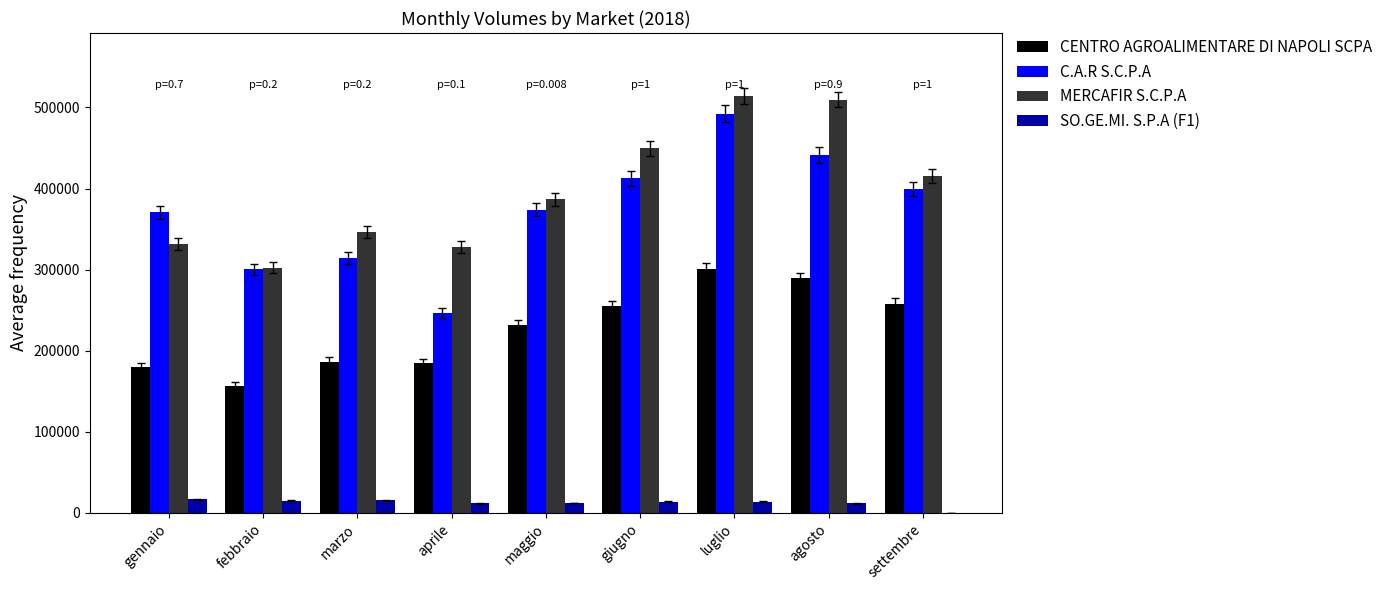

Is it true that SO.GE.MI. S.P.A (F1) equals 12101 at maggio?

True